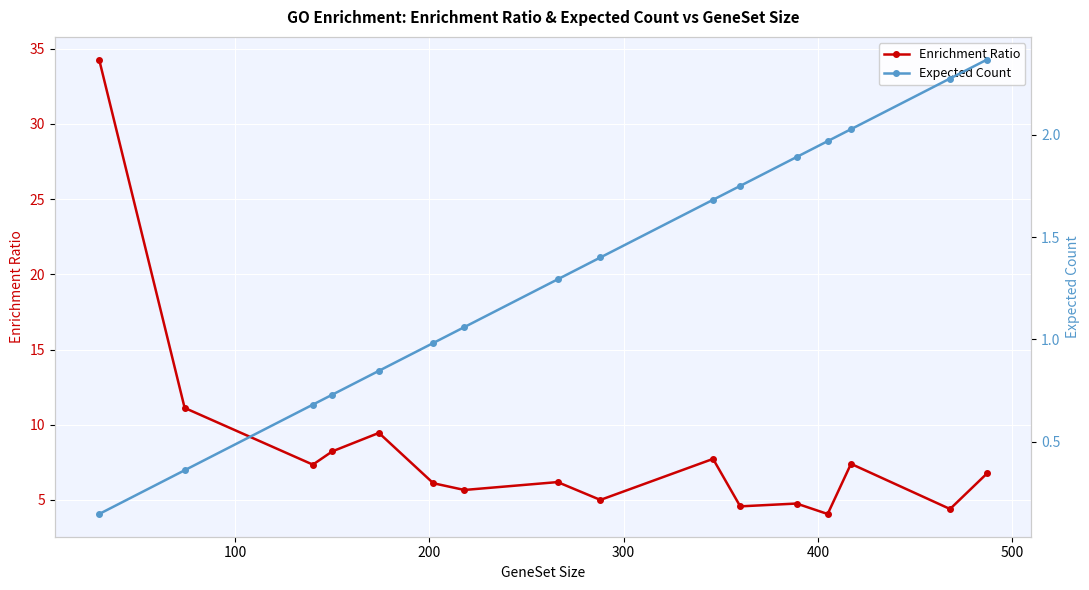

True or false: Enrichment Ratio has more than 1 points higher than both neighbors.

True